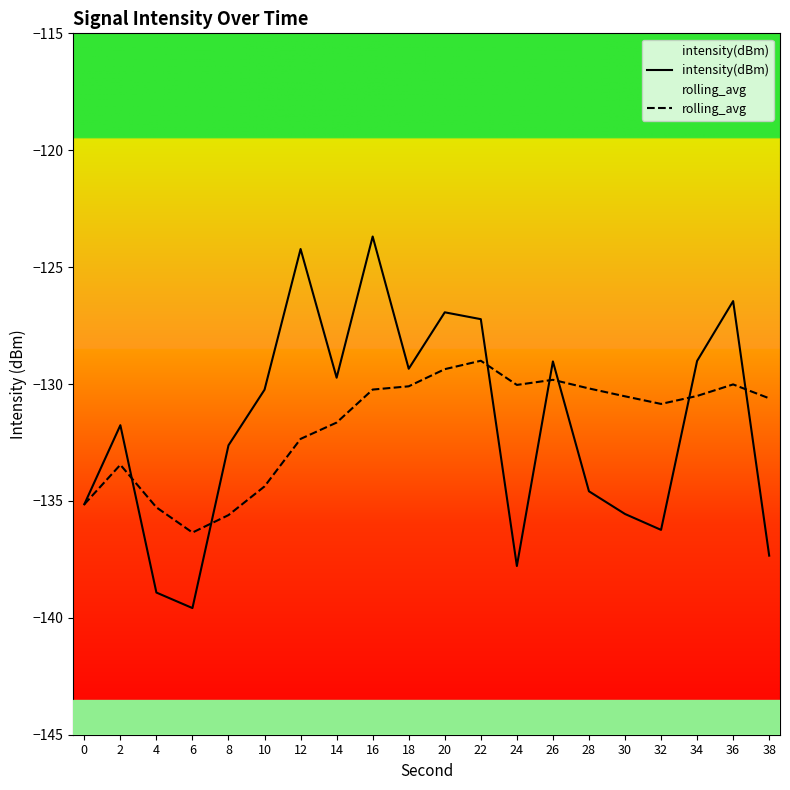

How many lines are shown in the chart?

2